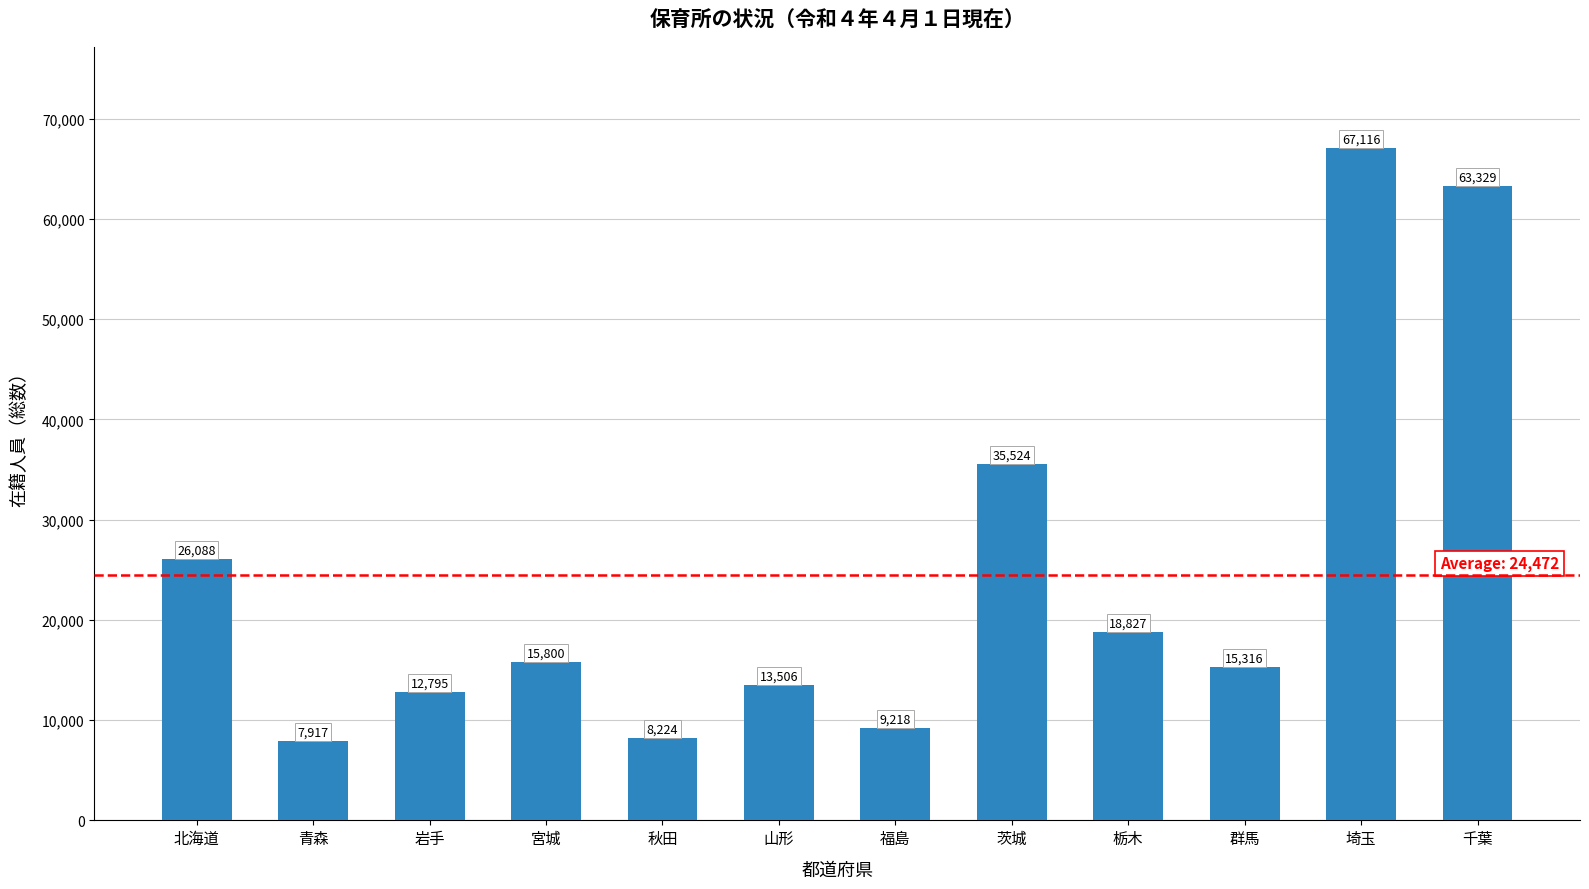

What is the difference between the values at 山形 and 栃木?

5321